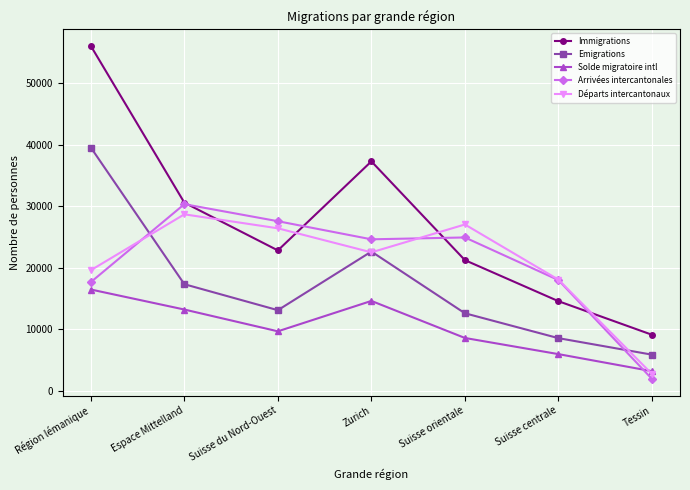

Where does the Départs intercantonaux series first go above 22515?

Espace Mittelland